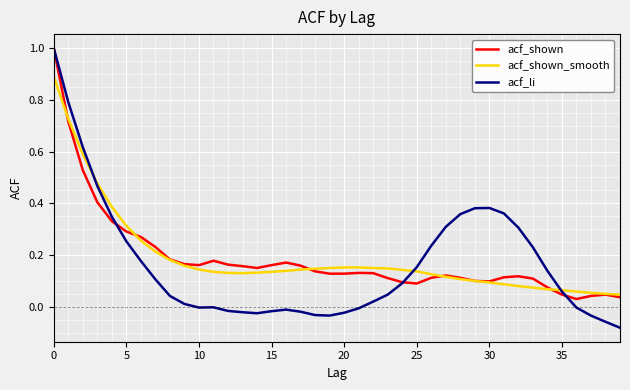

What is the greatest value displayed?

1.0